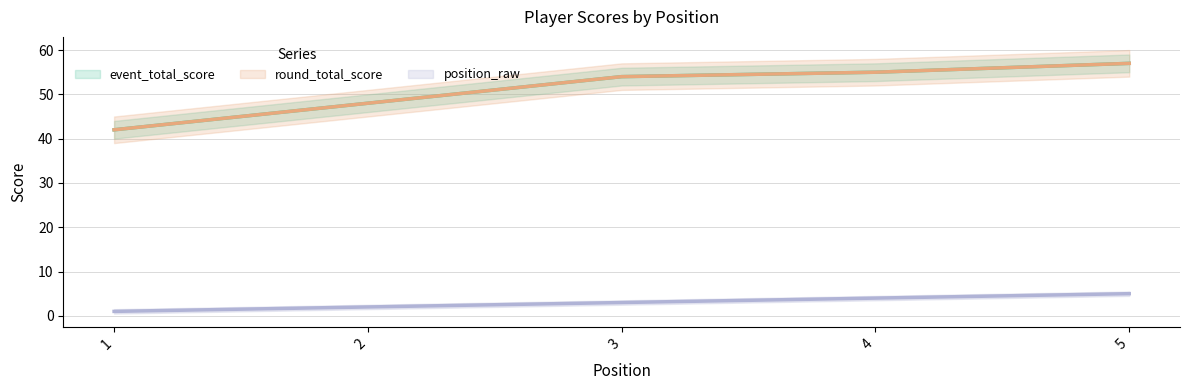

At which category is the sum across all series the highest?

5